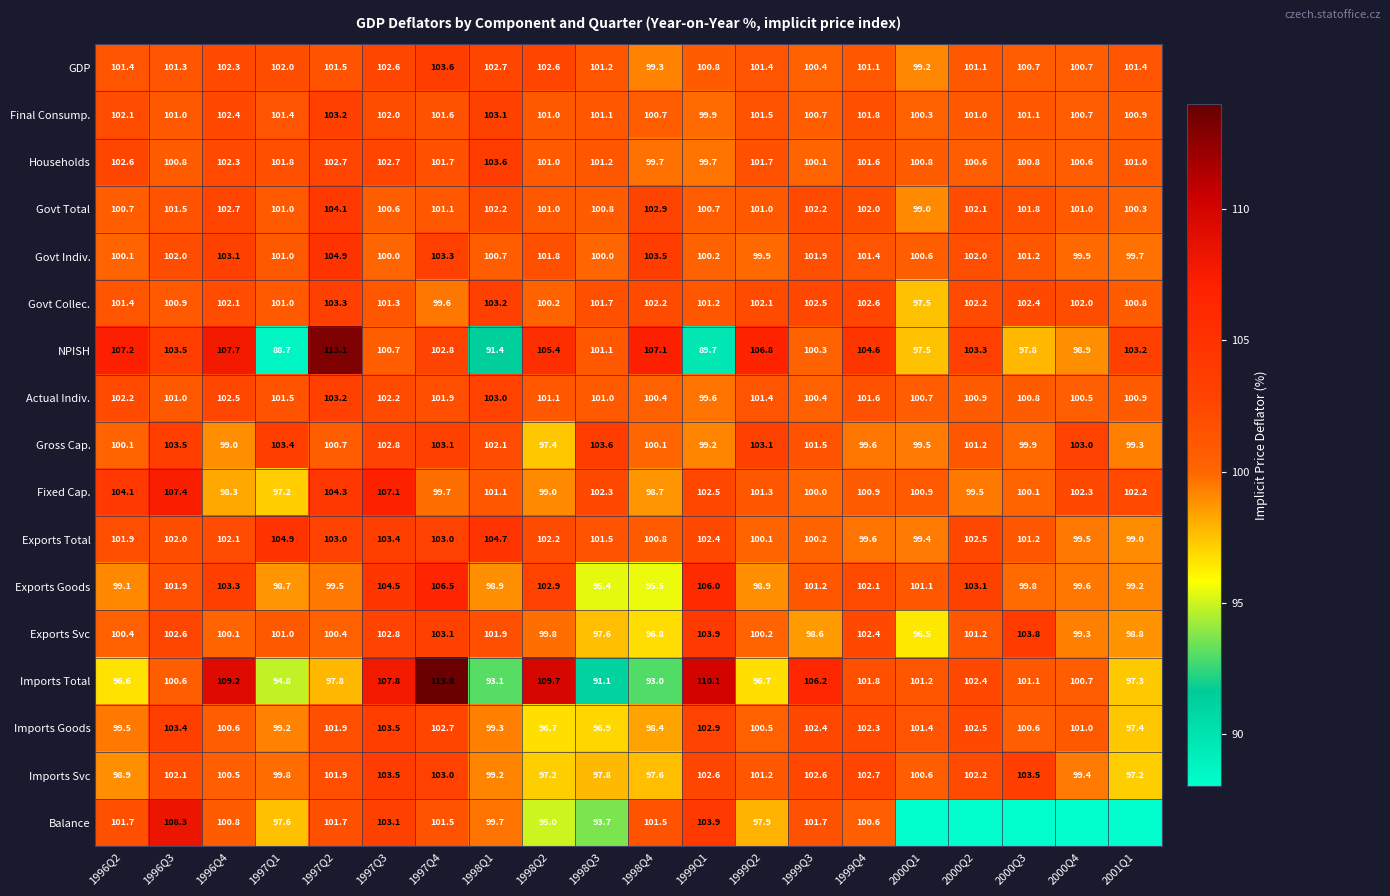

At which label does Imports Svc first exceed 101?

1996Q3